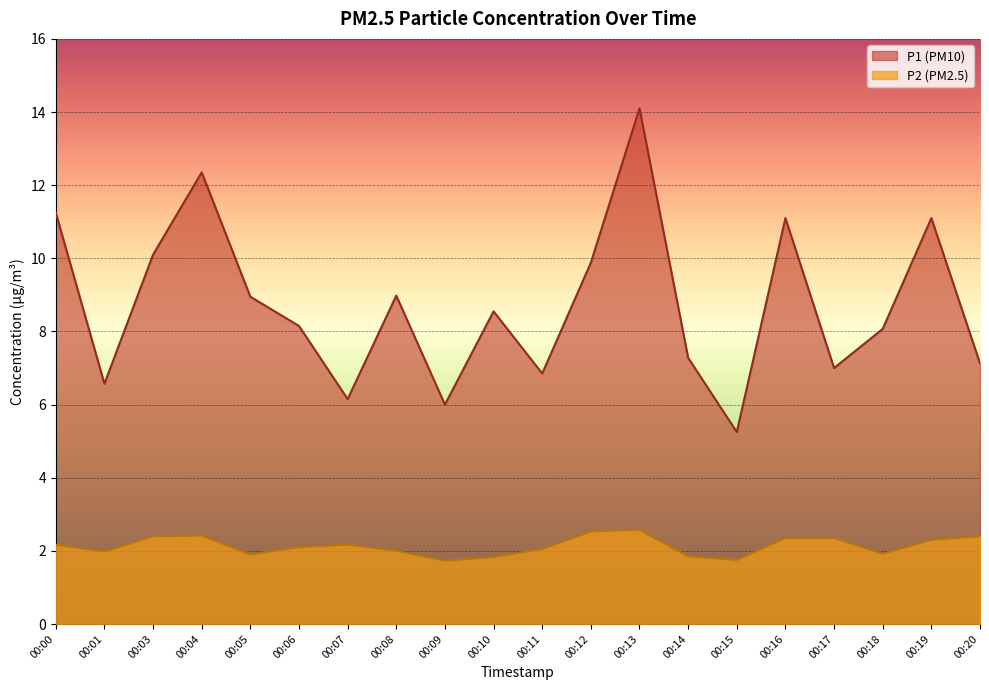

Where is the first local maximum for P2?

00:04